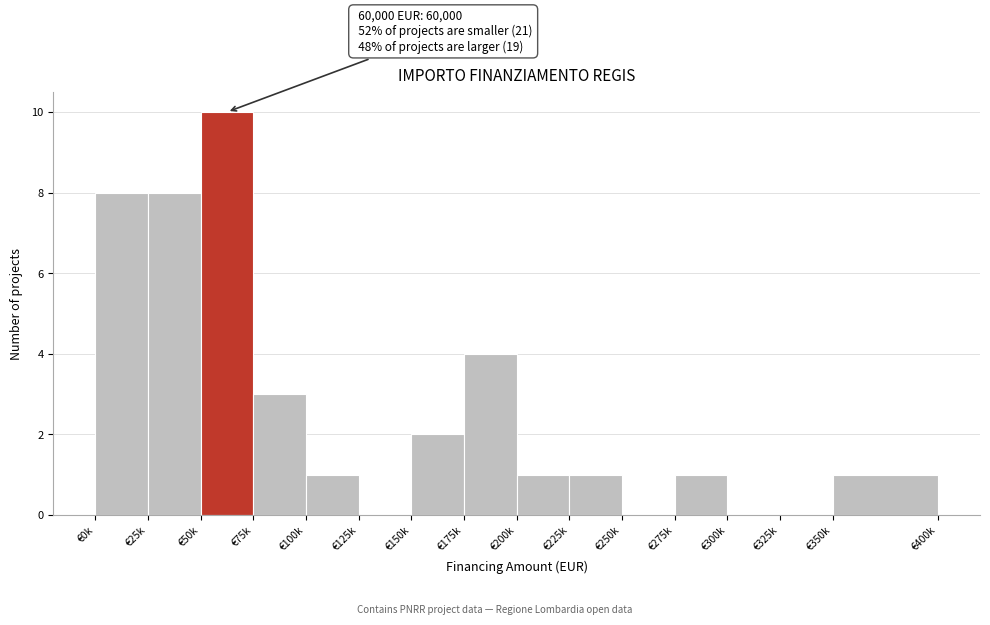

Reading right to left, what are all the values shown in this chart?

€350k=1	€325k=0	€300k=0	€275k=1	€250k=0	€225k=1	€200k=1	€175k=4	€150k=2	€125k=0	€100k=1	€75k=3	€50k=10	€25k=8	€0k=8